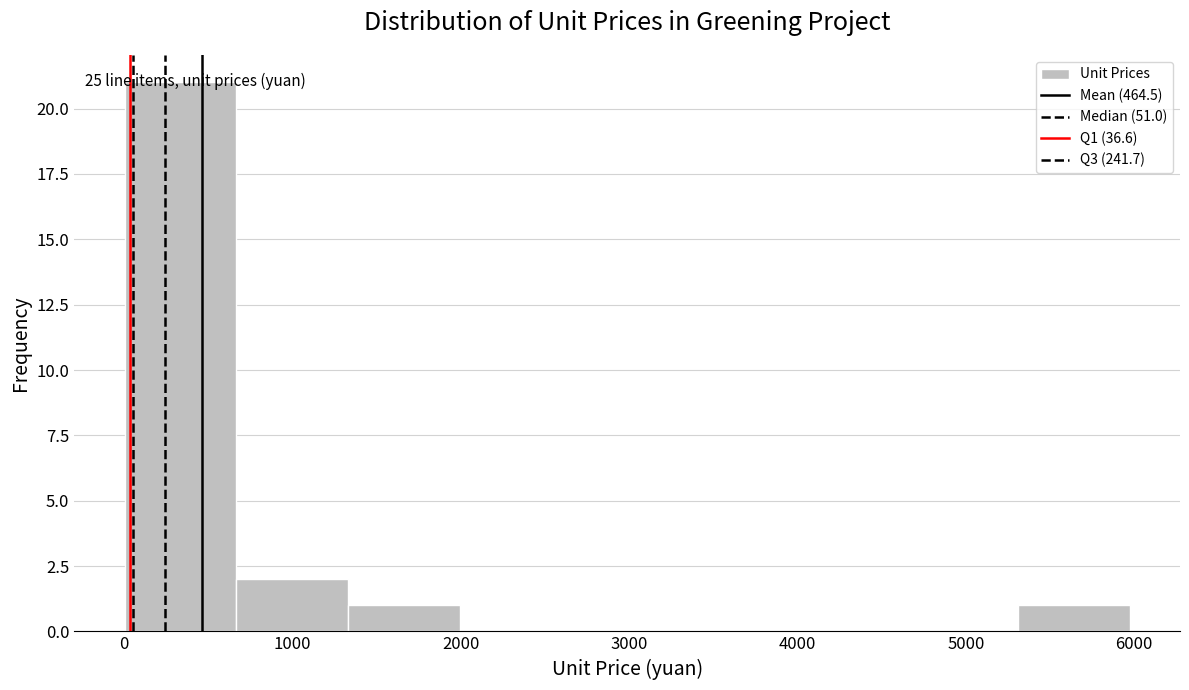

Over which range of the x-axis is the bar tallest?

0 to 700